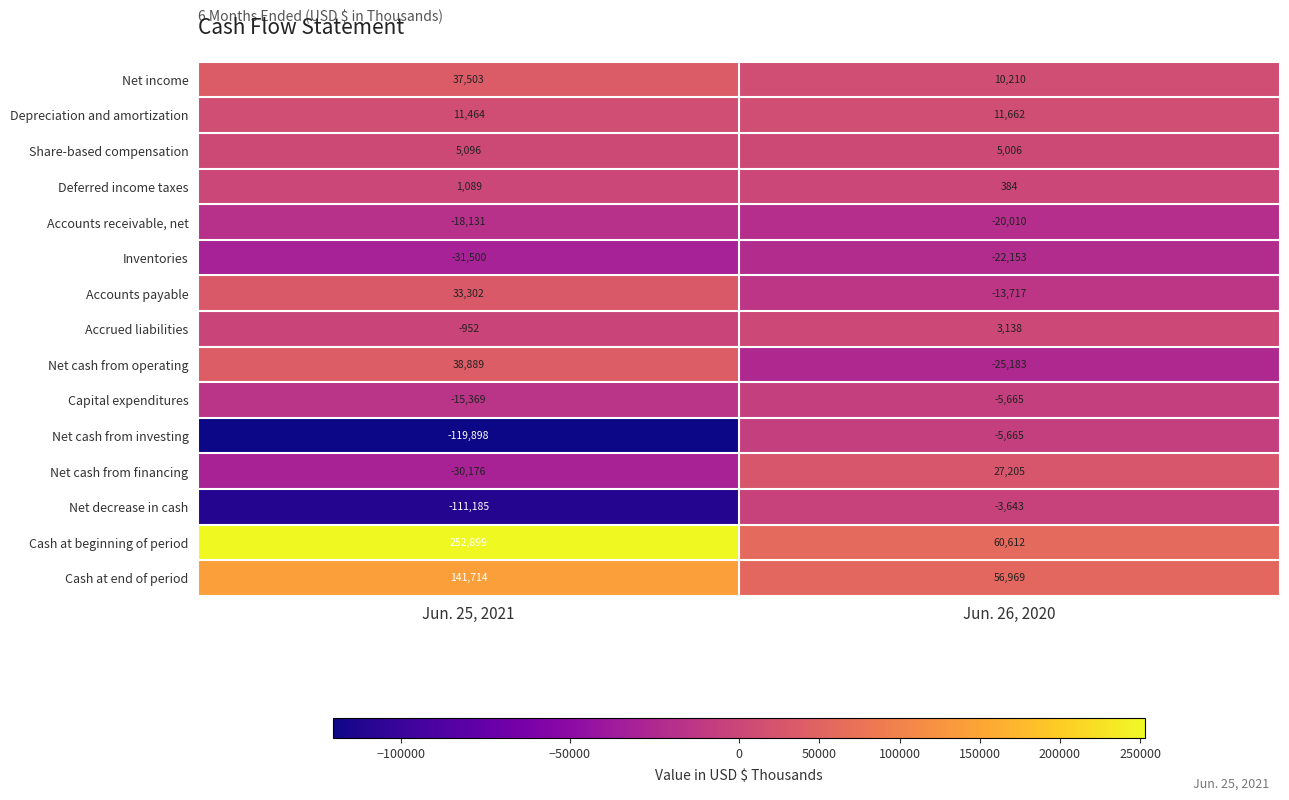

Where is Inventories nearest to the value -26826?

Jun. 26, 2020